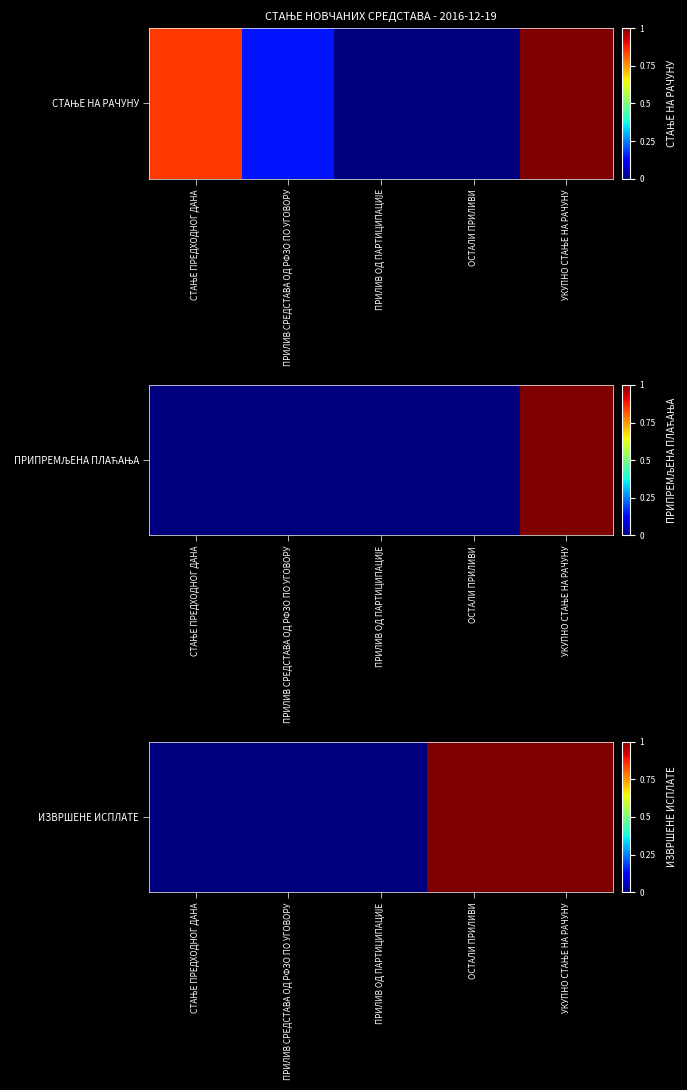

How many positive values are there?

2